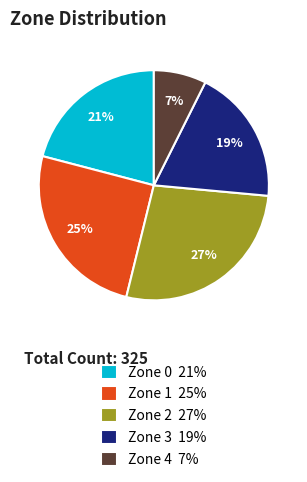

Which category has the smallest portion of the pie?

Zone 4